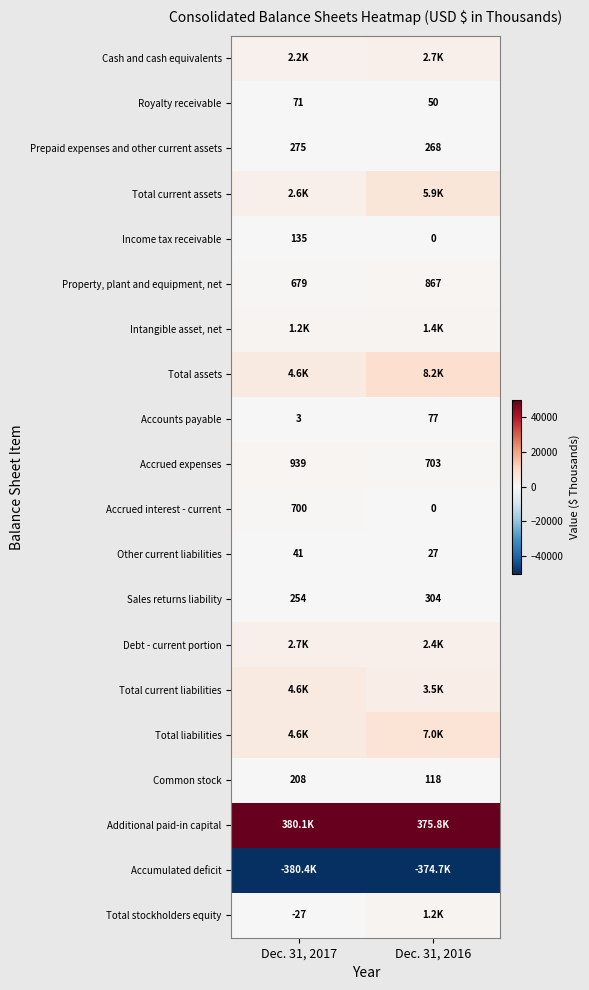

Is it true that Accrued interest - current equals 700 at Dec. 31, 2017?

True